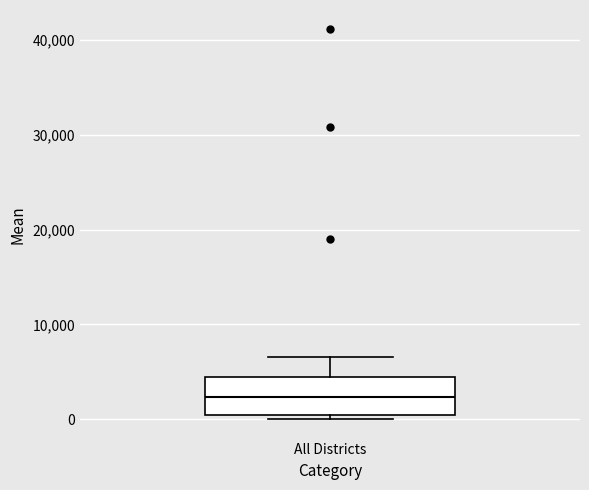

Transcribe this box plot: give where the median line is, the range the box spans, and where the two whiskers end, as read against the y-axis. The values are not printed on the chart, so give them approximately, as read against the axis.

median 2000, box 0 to 4000, whiskers 0 (just below the box's lower edge) to 7000